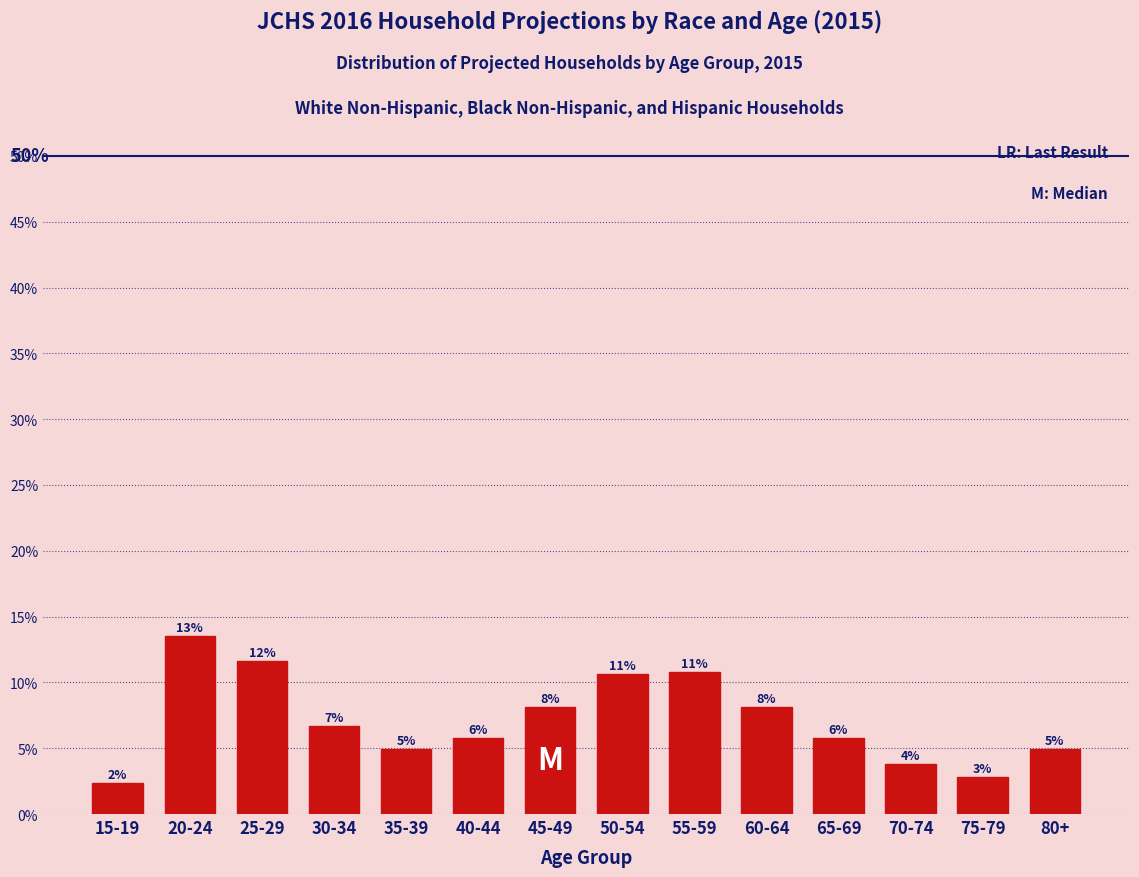

How many bars are there in total?

14